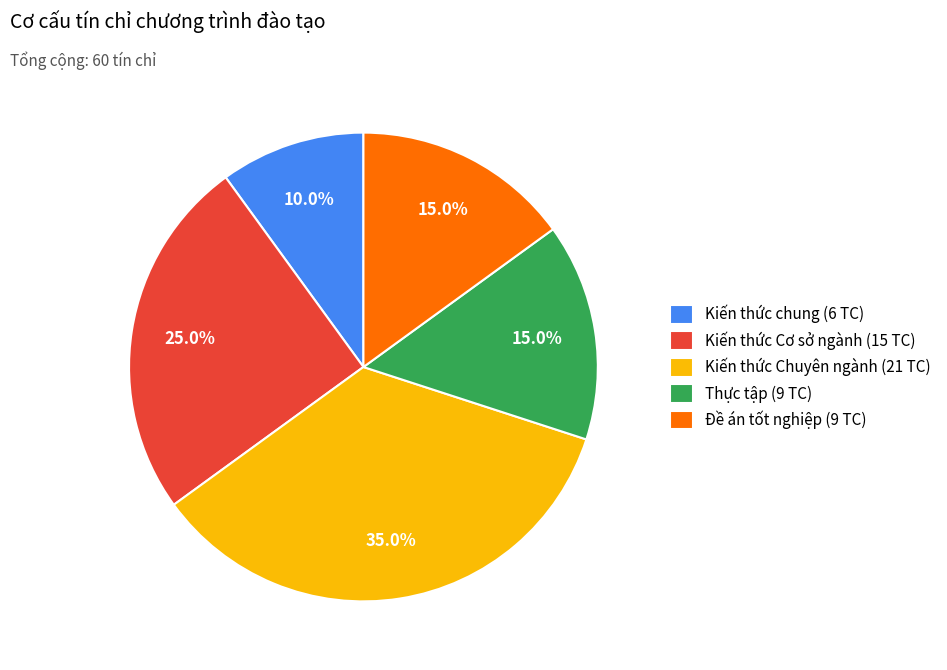

To the nearest percent, what portion does Đề án tốt nghiệp represent?

15%